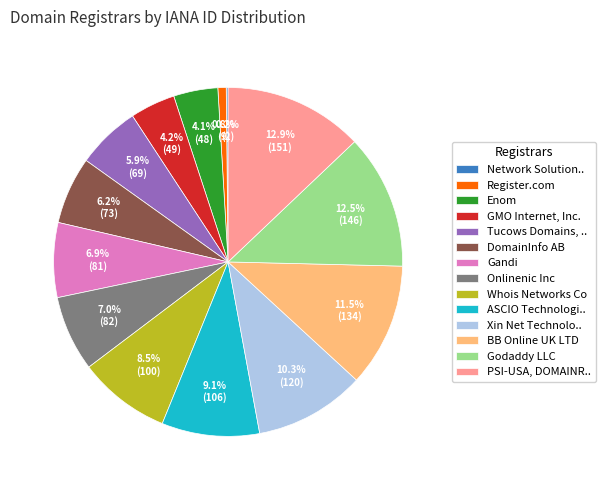

Is there any slice that represents more than half of the pie?

No